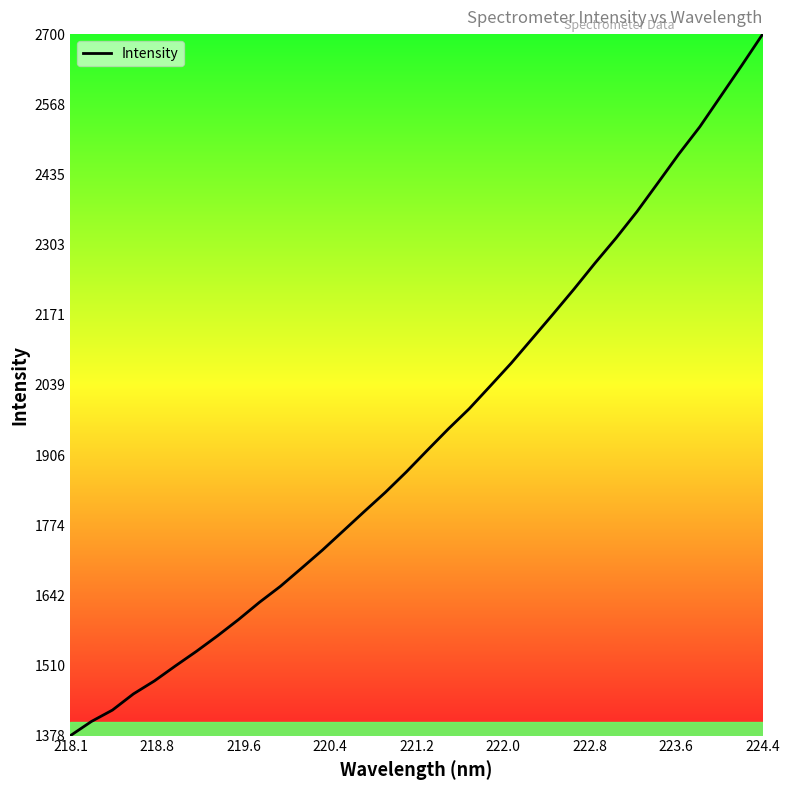

What is the minimum value shown in the chart?

1377.5